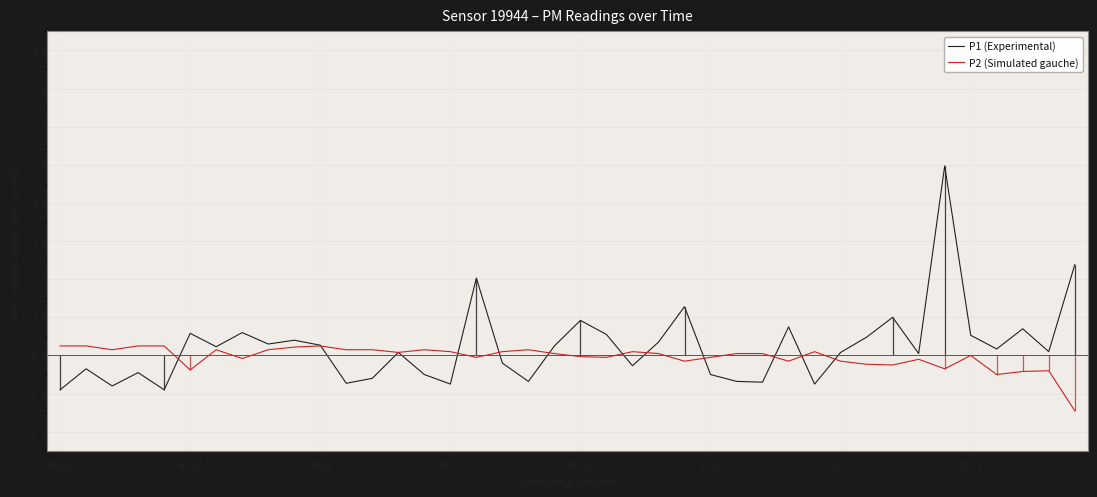

How many intersections are there between P1 (Experimental) and P2 (Simulated gauche)?

13